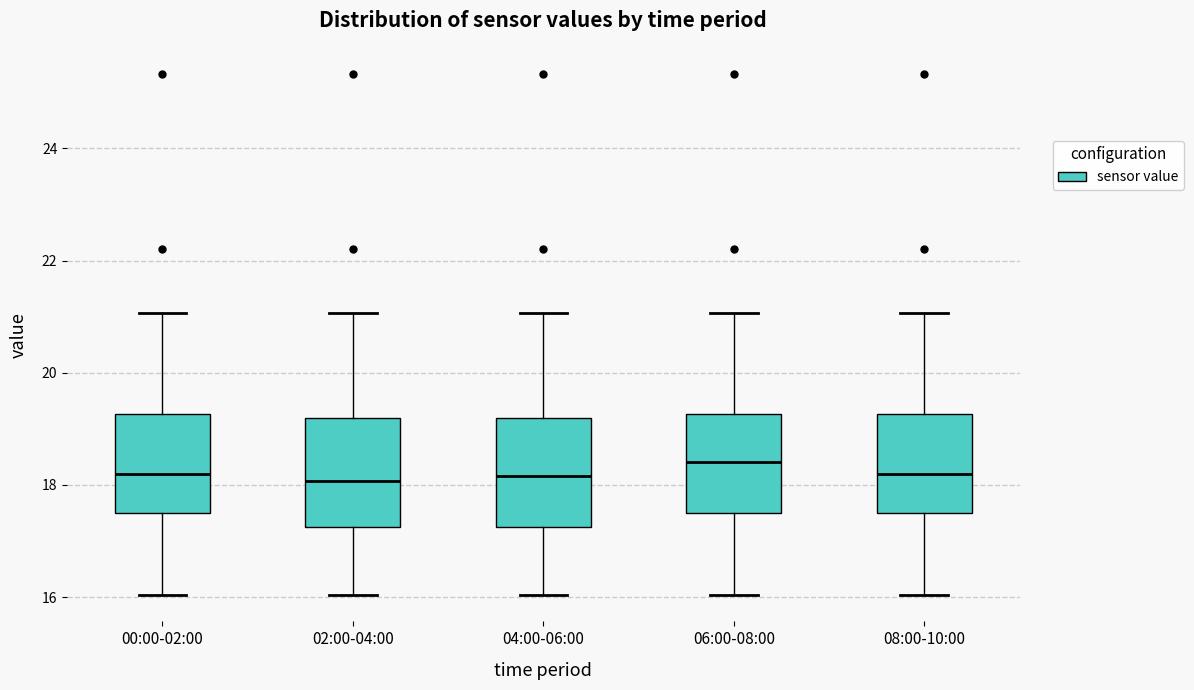

Reading left to right, transcribe this box plot: for each box, give where its median line is, the range the box spans, and where its two whiskers end, as read against the y-axis. The values are not printed on the chart, so give them approximately, as read against the axis.

00:00-02:00: median 18.2, box 17.6 to 19.2, whiskers 16.0 to 21.0
02:00-04:00: median 18.0, box 17.2 to 19.2, whiskers 16.0 to 21.0
04:00-06:00: median 18.2, box 17.2 to 19.2, whiskers 16.0 to 21.0
06:00-08:00: median 18.4, box 17.6 to 19.2, whiskers 16.0 to 21.0
08:00-10:00: median 18.2, box 17.6 to 19.2, whiskers 16.0 to 21.0